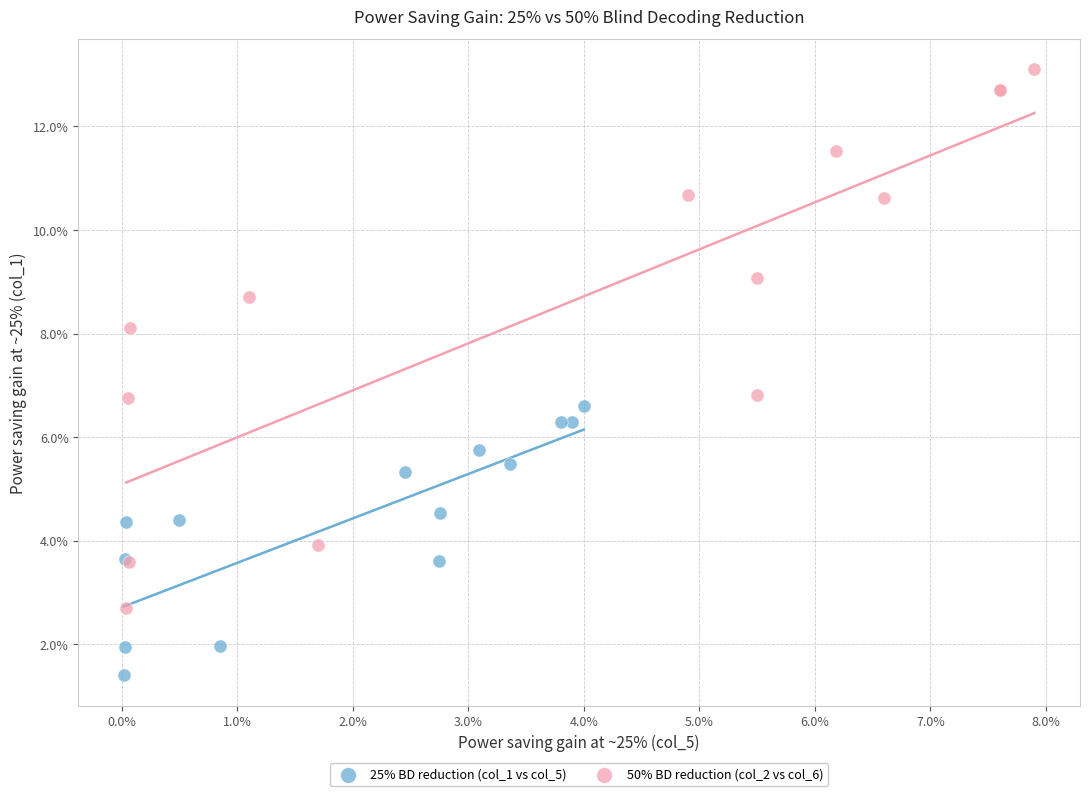

Which series contains the highest Y value?

50% BD reduction (col_2 vs col_6)